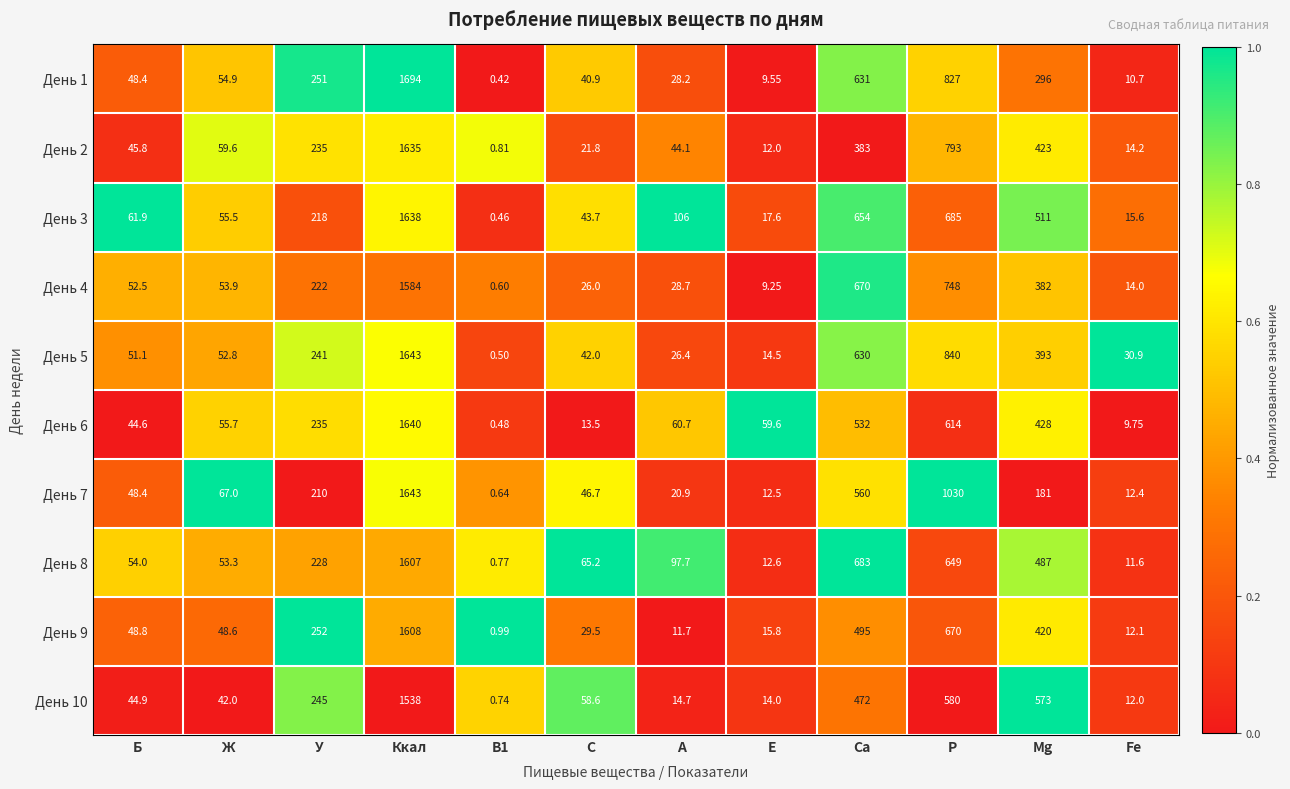

Where does the День 8 series first go above 97?

У